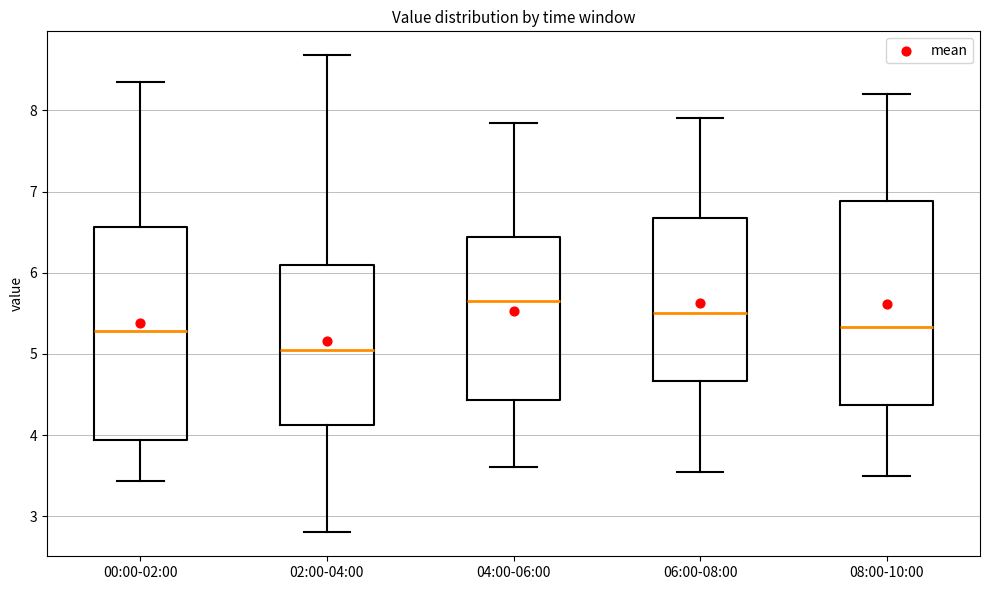

Where is the lower edge of the box for 06:00-08:00 on the y-axis? The values are not printed on the chart, so give them approximately, as read against the axis.

4.7